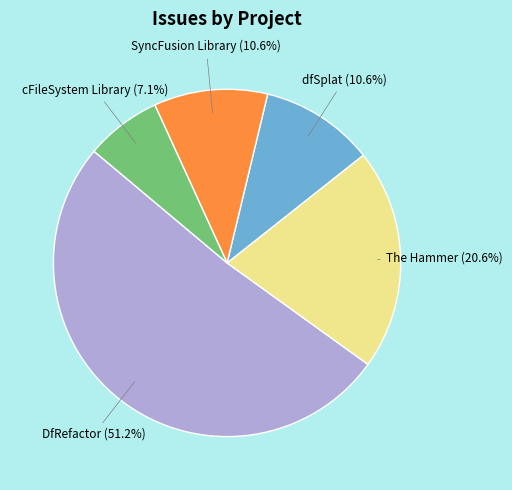

How many slices are in this pie chart?

5